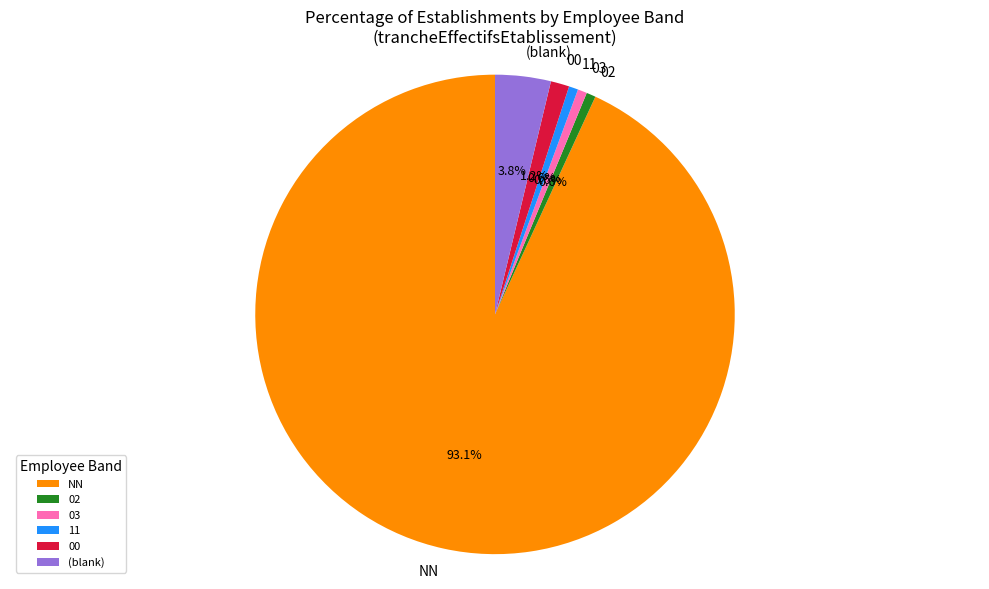

Does 00 represent more than half of the total?

No